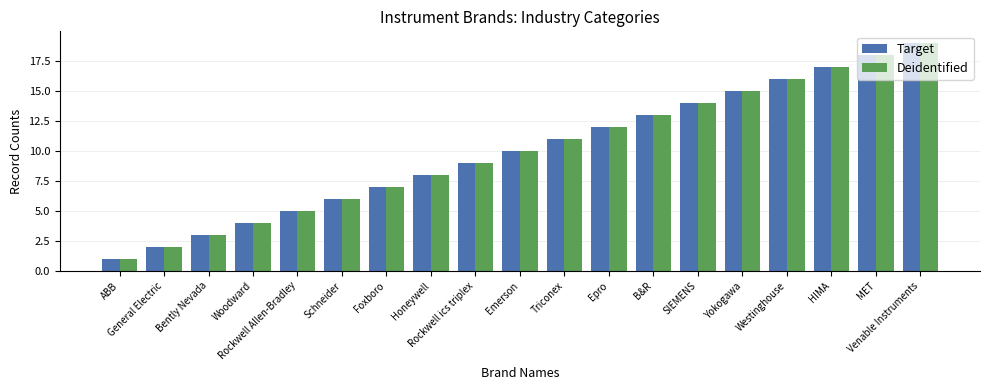

Reading right to left, what are all the values shown in this chart?

Target: Venable Instruments=19	MET=18	HIMA=17	Westinghouse=16	Yokogawa=15	SIEMENS=14	B&R=13	Epro=12	Triconex=11	Emerson=10	Rockwell ics triplex=9	Honeywell=8	Foxboro=7	Schneider=6	Rockwell Allen-Bradley=5	Woodward=4	Bently Nevada=3	General Electric=2	ABB=1
Deidentified: Venable Instruments=19	MET=18	HIMA=17	Westinghouse=16	Yokogawa=15	SIEMENS=14	B&R=13	Epro=12	Triconex=11	Emerson=10	Rockwell ics triplex=9	Honeywell=8	Foxboro=7	Schneider=6	Rockwell Allen-Bradley=5	Woodward=4	Bently Nevada=3	General Electric=2	ABB=1